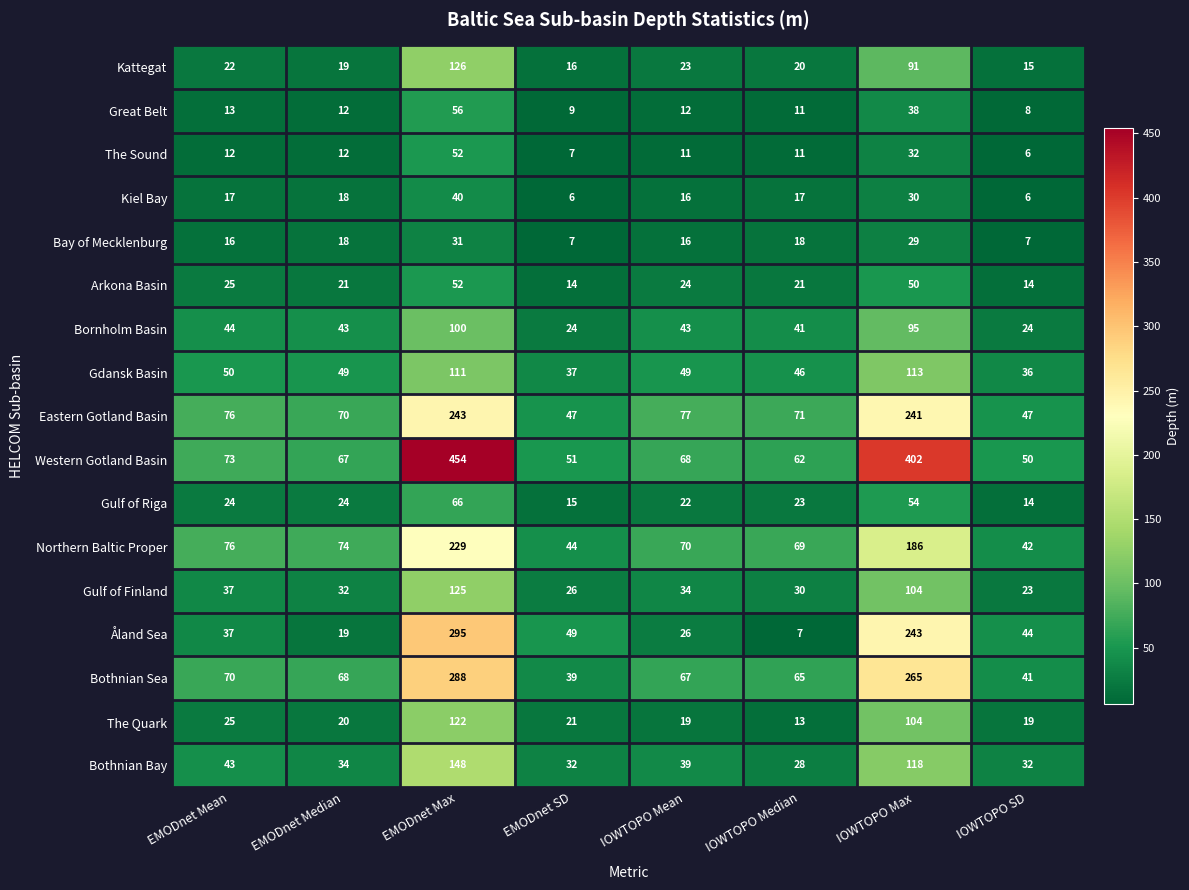

Which category has the highest value in the Åland Sea series?

EMODnet Max